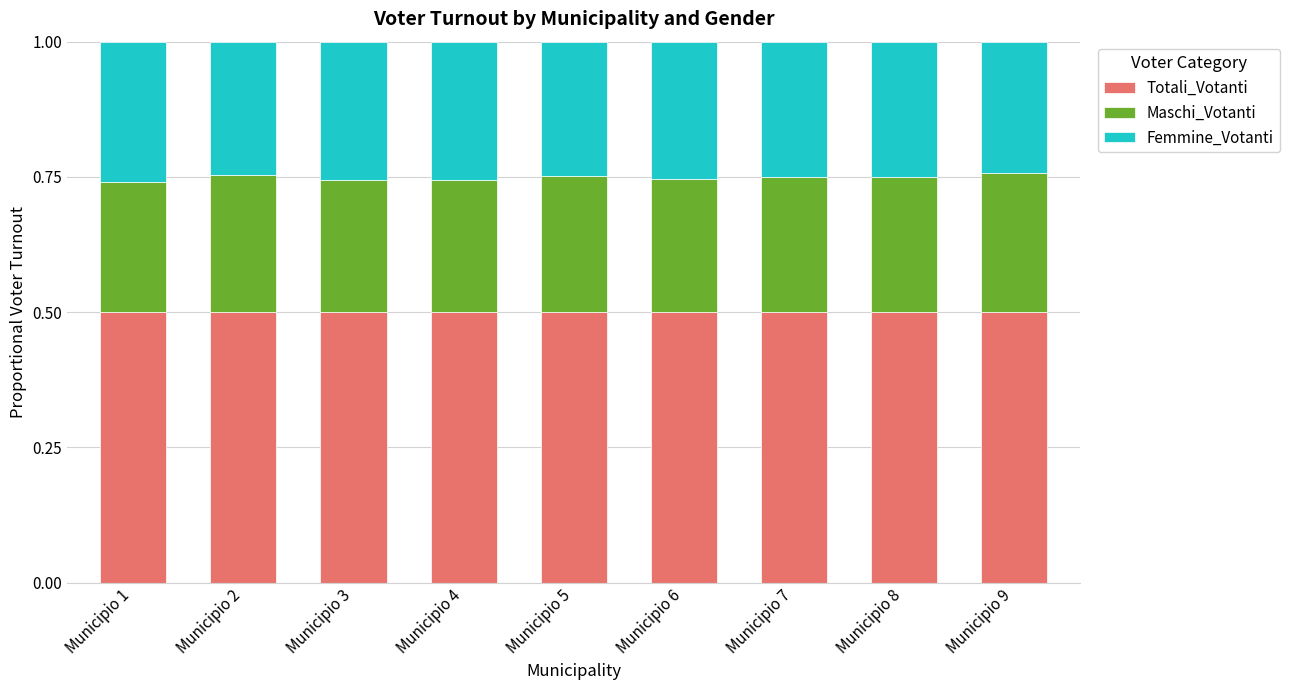

The value of Totali_Votanti at Municipio 9 is 0.5. True or false?

True